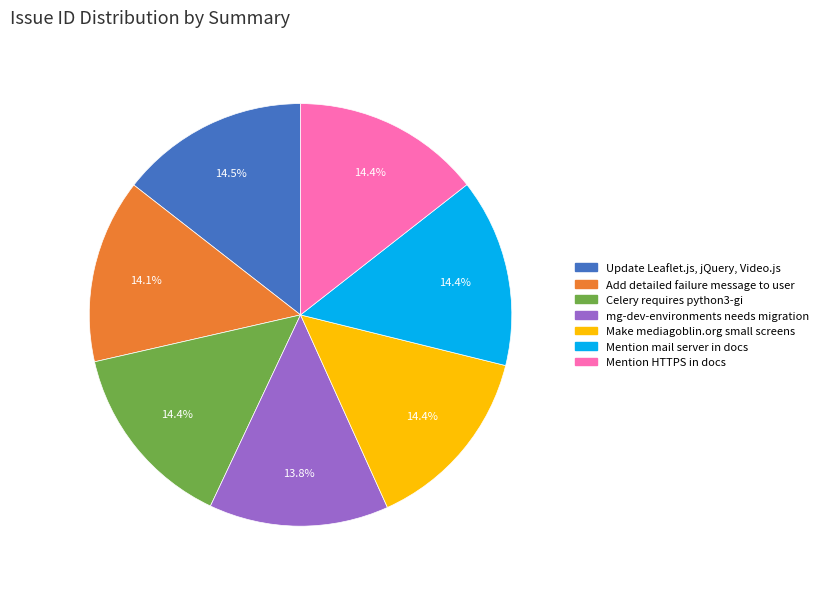

Is there a majority slice in this chart?

No